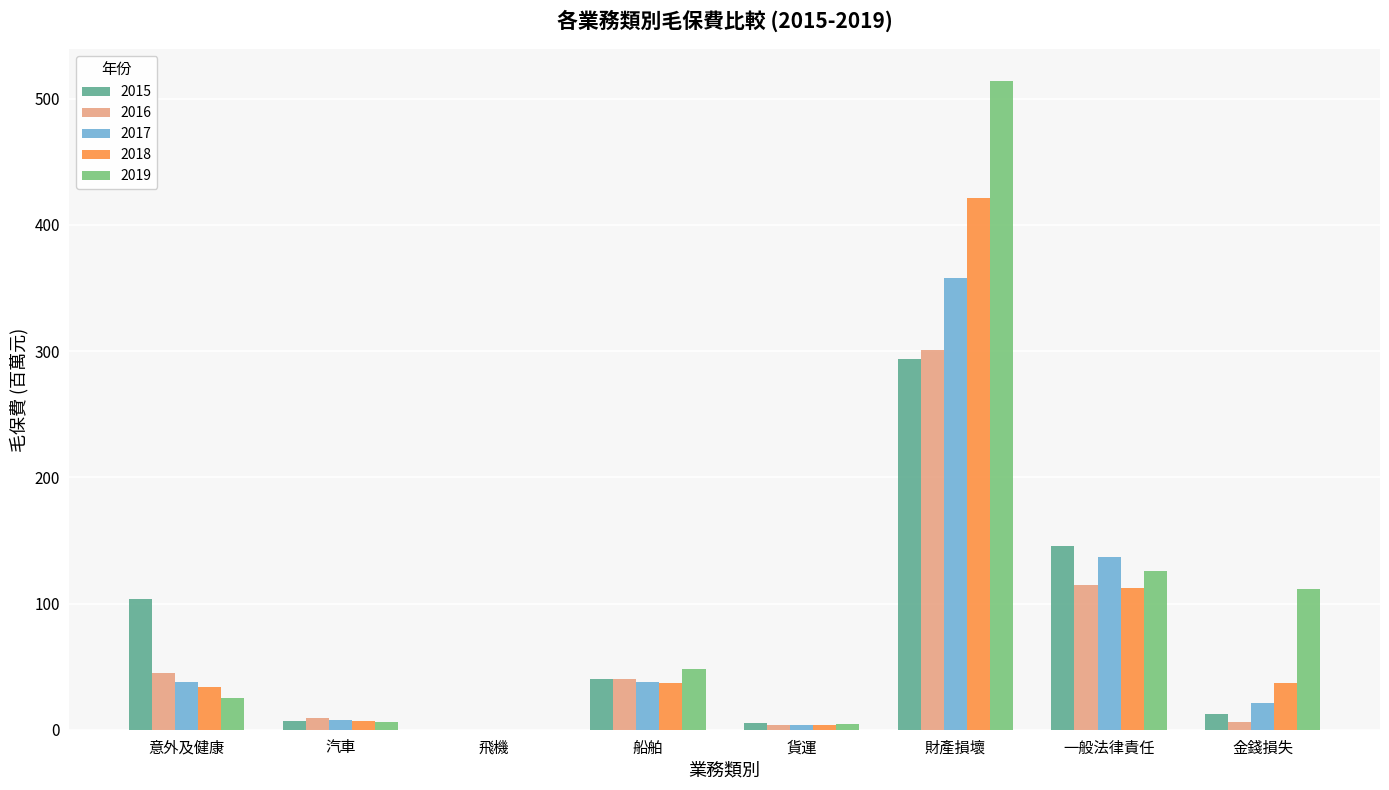

What is the highest value of the 2015 series?

293.8